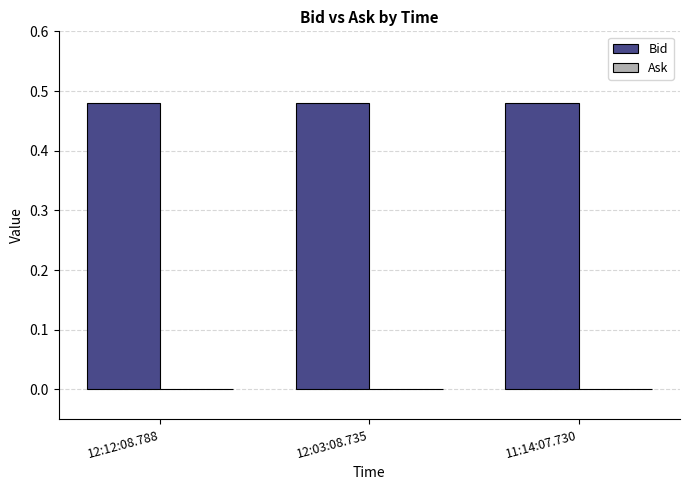

Which series has the widest spread of values?

Bid